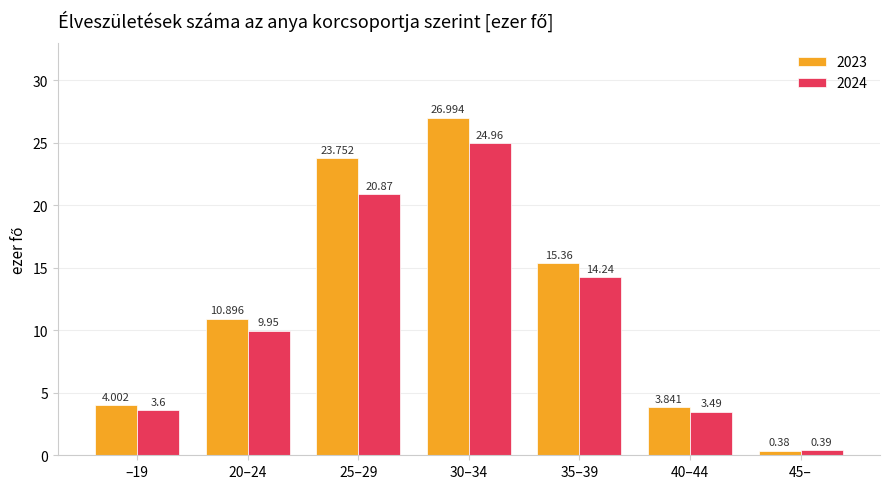

Is the value of 2023 at –19 greater than the value of 2024 at 35–39?

No